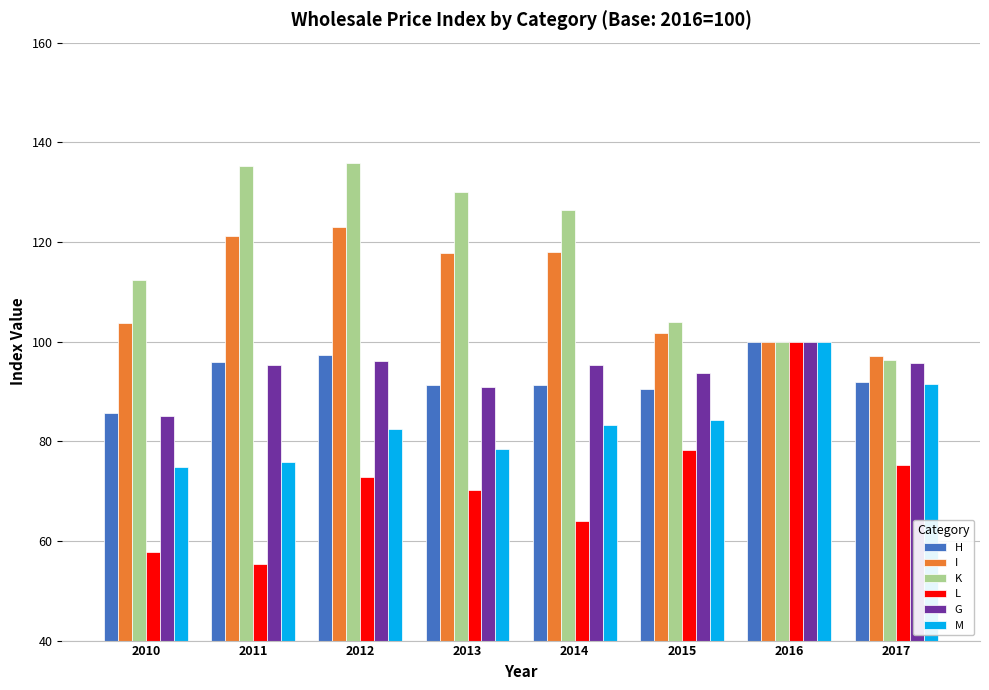

What is the difference between the maximum and minimum values in the I series?

25.8